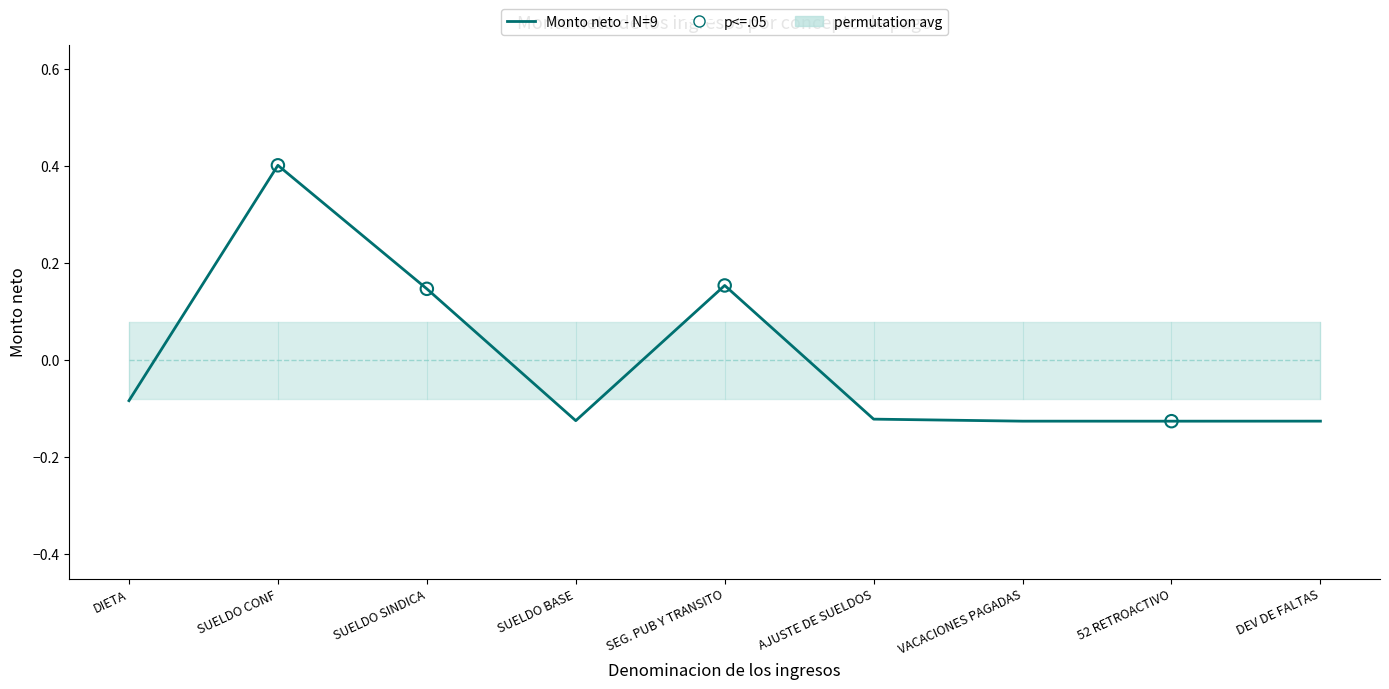

What is the change in value from SUELDO CONF to VACACIONES PAGADAS?

-0.5